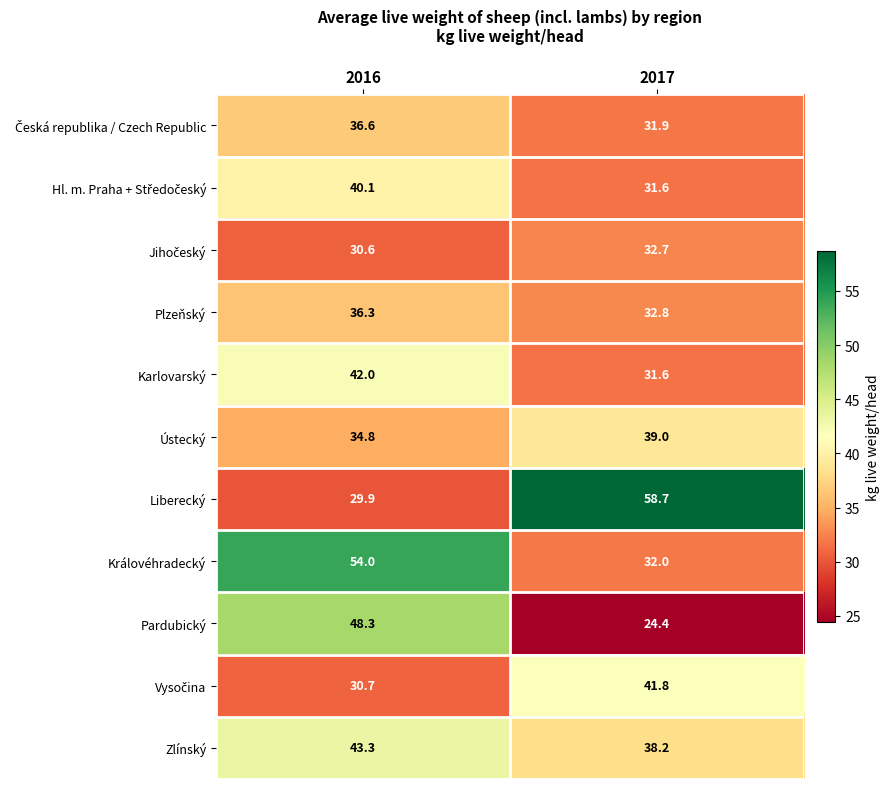

How many data points does each series have?

2